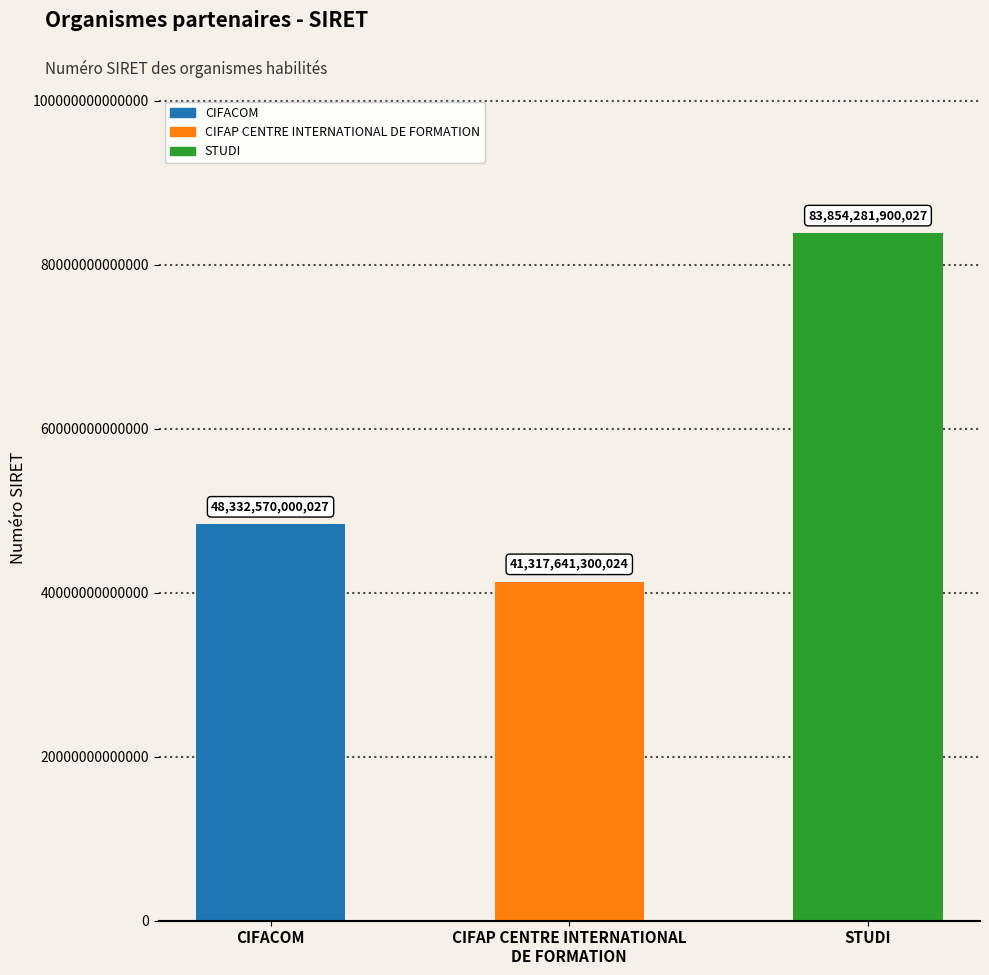

What is the difference between the values at STUDI and CIFACOM?

35521711900000